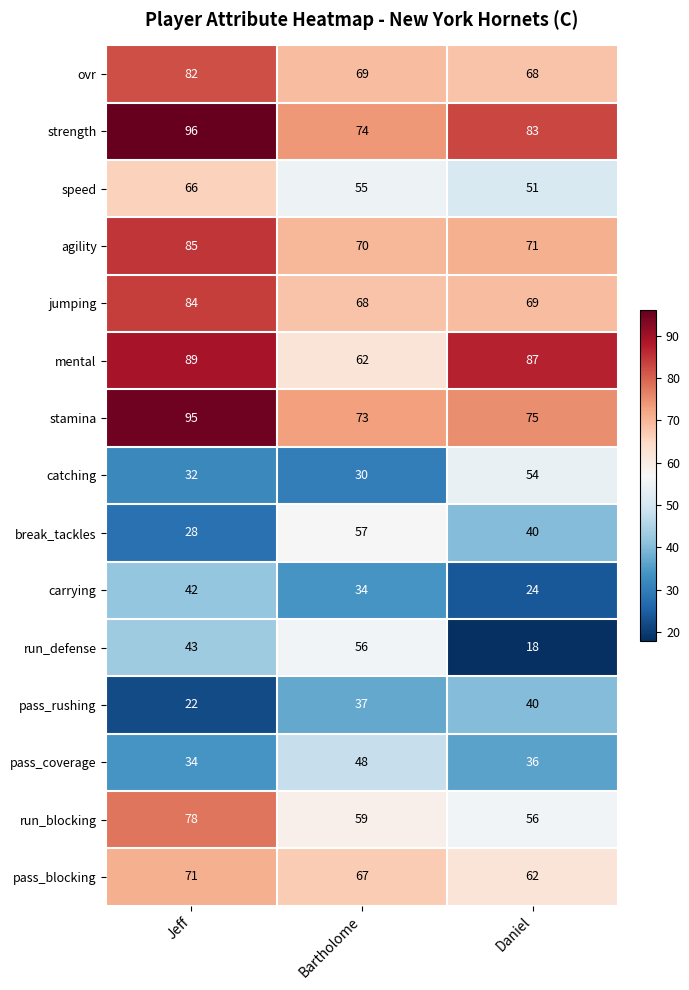

Is it true that pass_blocking equals 83 at Daniel?

False